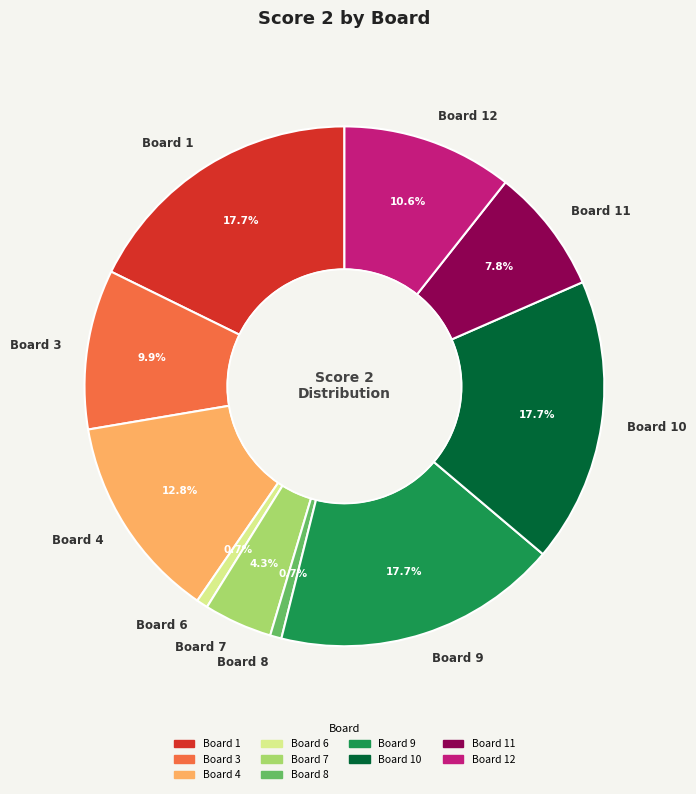

Approximately how many times larger is the value at Board 9 compared to Board 10?

1.0